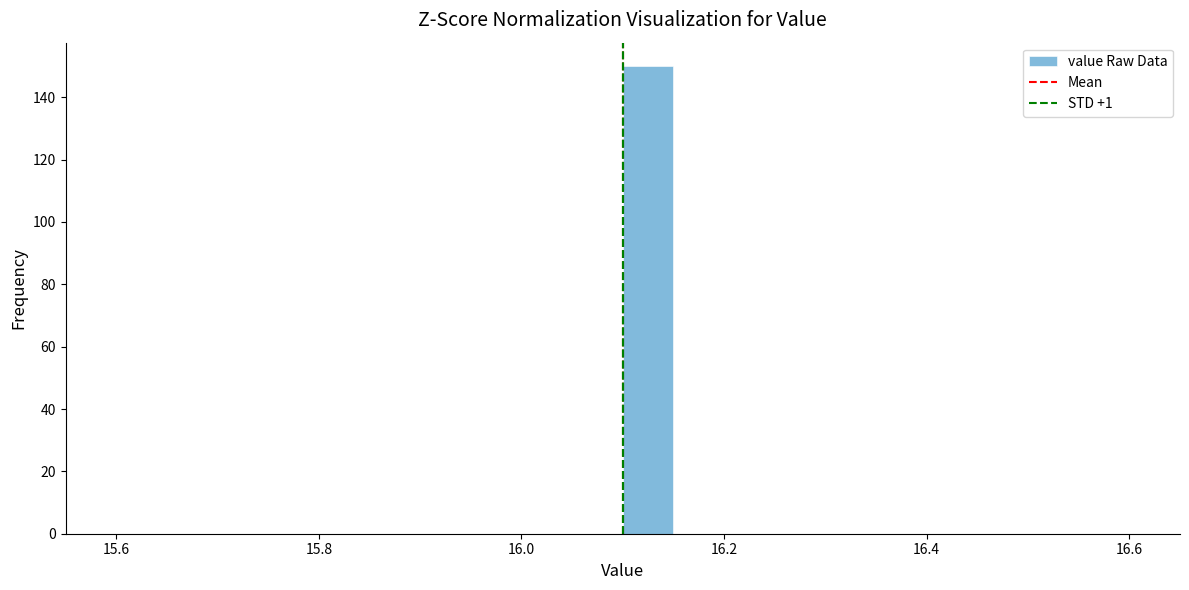

Around what value on the x-axis is the tallest bar? Give the approximate position of its centre, as read against the axis.

16.12